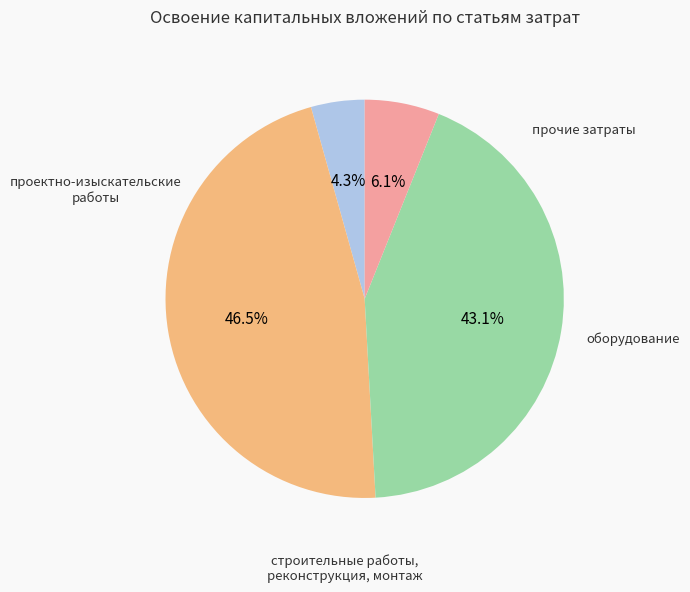

Is there any slice that represents more than half of the pie?

No